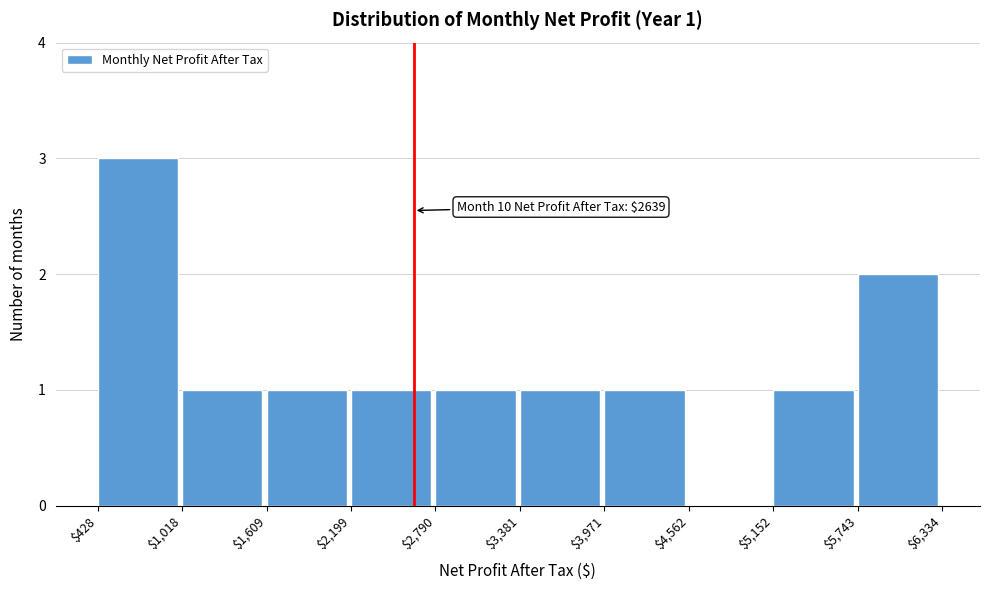

Which range on the x-axis has the tallest bar?

$428 to $1,018